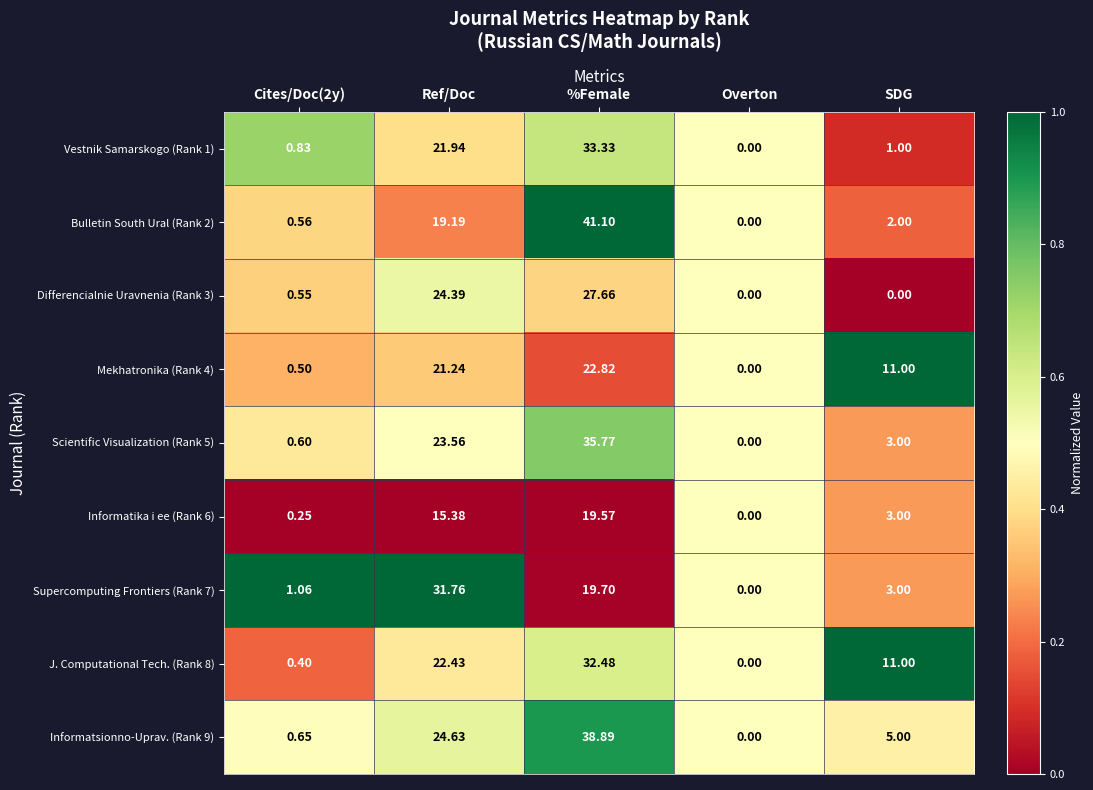

At which category is the sum across all series the highest?

%Female